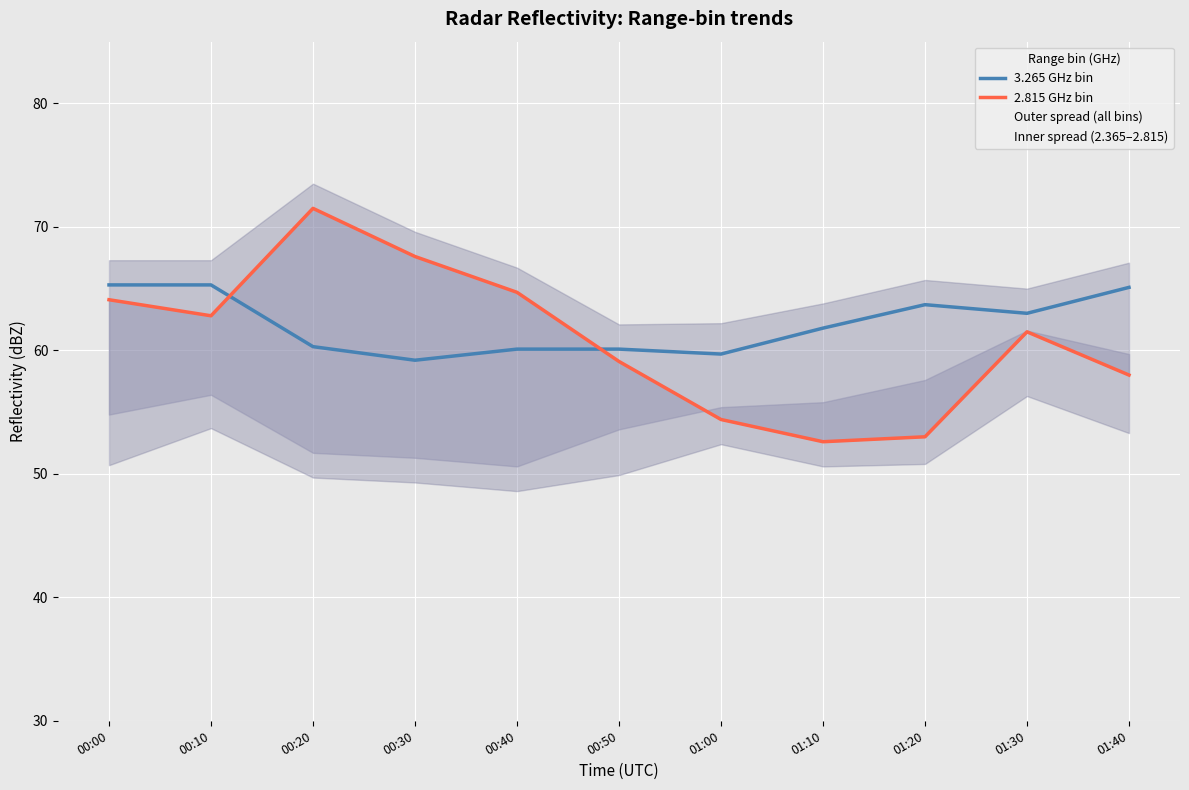

Count the number of categories in the chart.

11